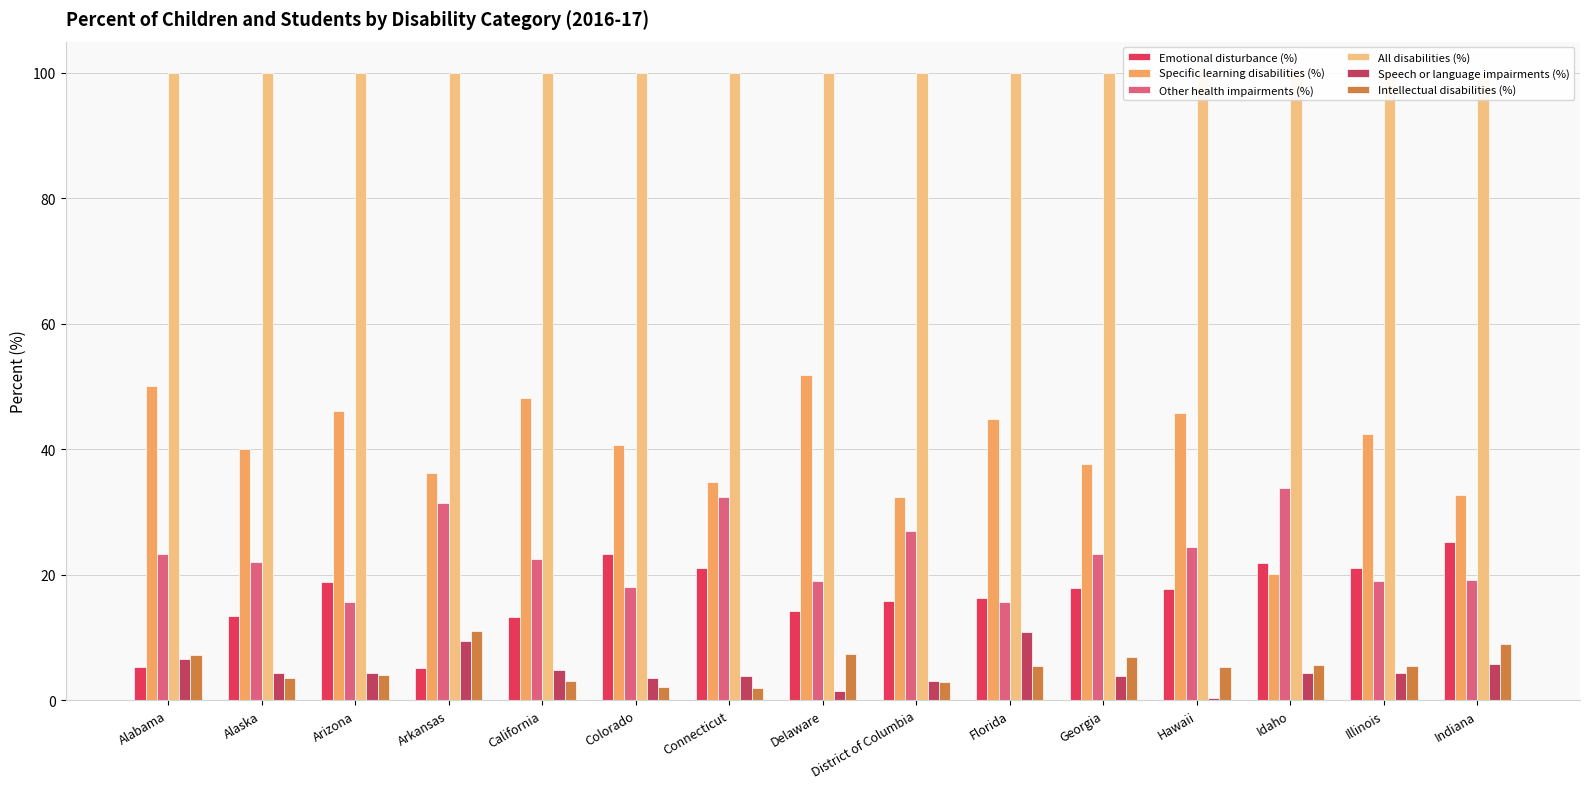

True or false: Other health impairments (%) has a value of 19.2 at Indiana.

True